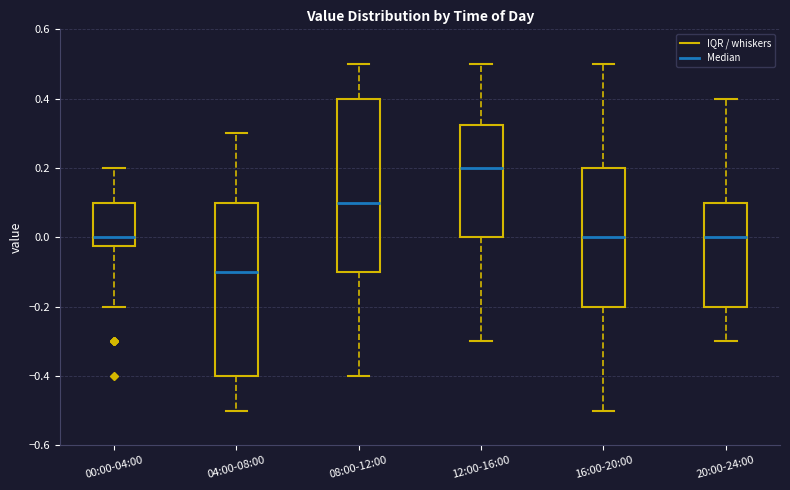

Where is the lower edge of the box for 20:00-24:00 on the y-axis? The values are not printed on the chart, so give them approximately, as read against the axis.

-0.20